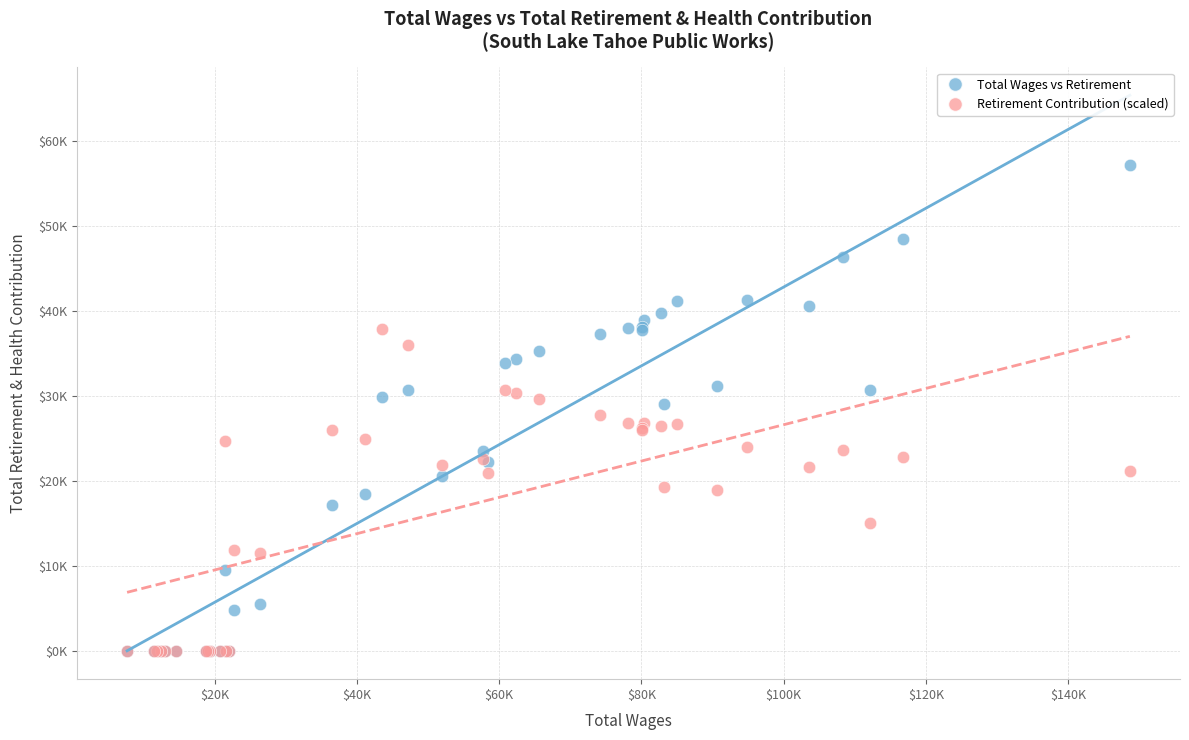

What are all the series names shown in the legend?

Total Wages vs Retirement, Retirement Contribution (scaled)